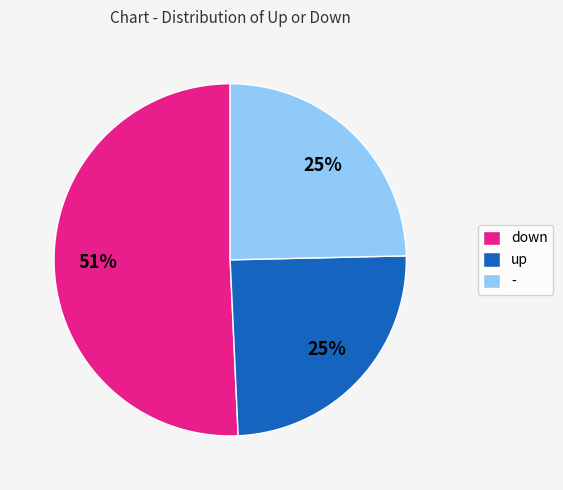

Which category has the biggest portion of the pie?

down